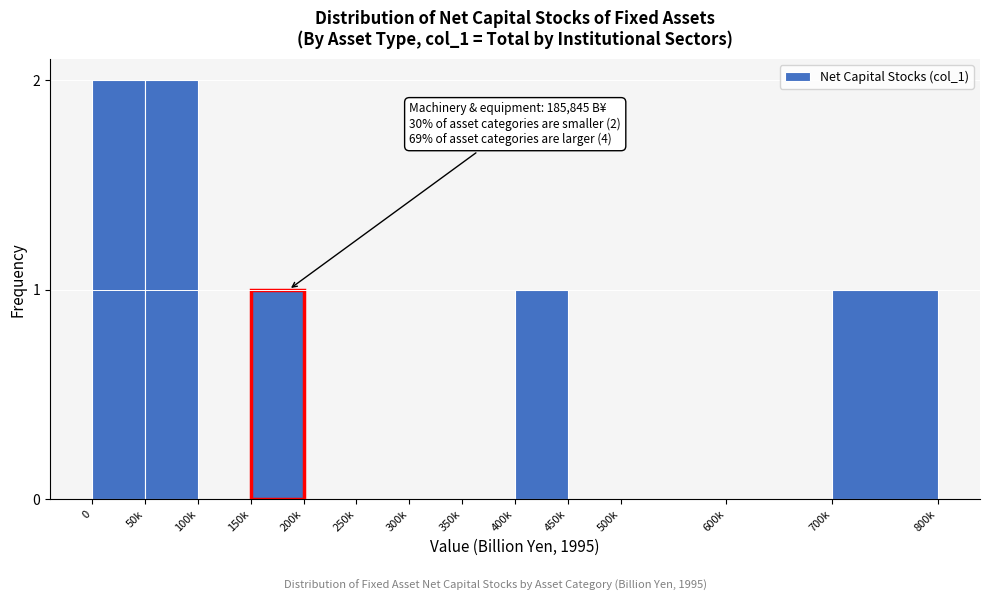

Reading left to right, extract all data points from this chart.

0=2	50k=2	100k=0	150k=1	200k=0	250k=0	300k=0	350k=0	400k=1	450k=0	500k=0	600k=0	700k=1